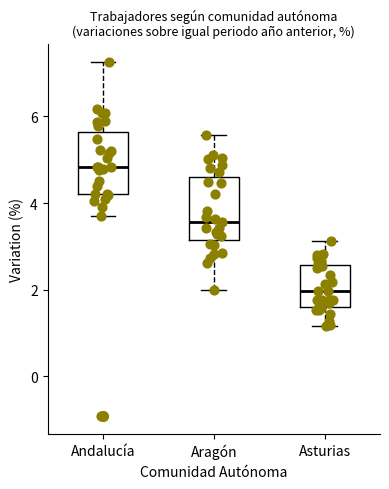

Where is the lower edge of the box for Asturias on the y-axis? The values are not printed on the chart, so give them approximately, as read against the axis.

1.6